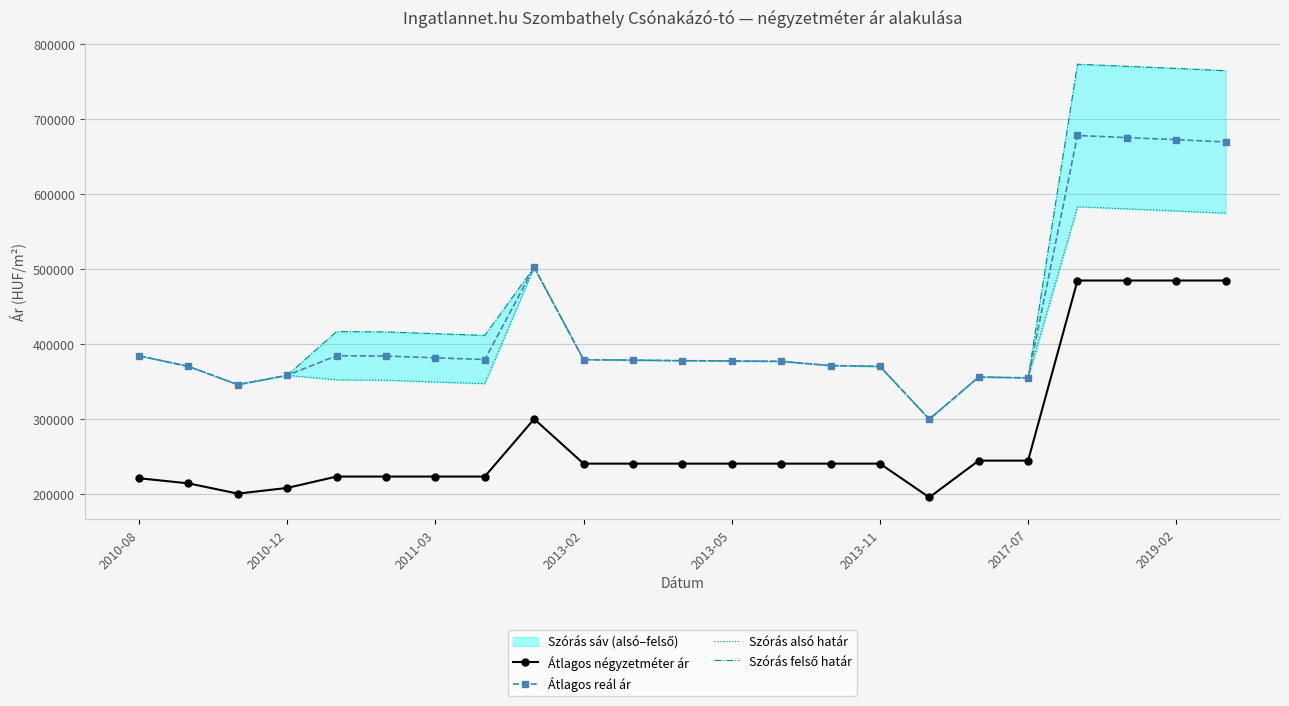

At which label does Szórás felső határ first exceed 378050?

2010-08